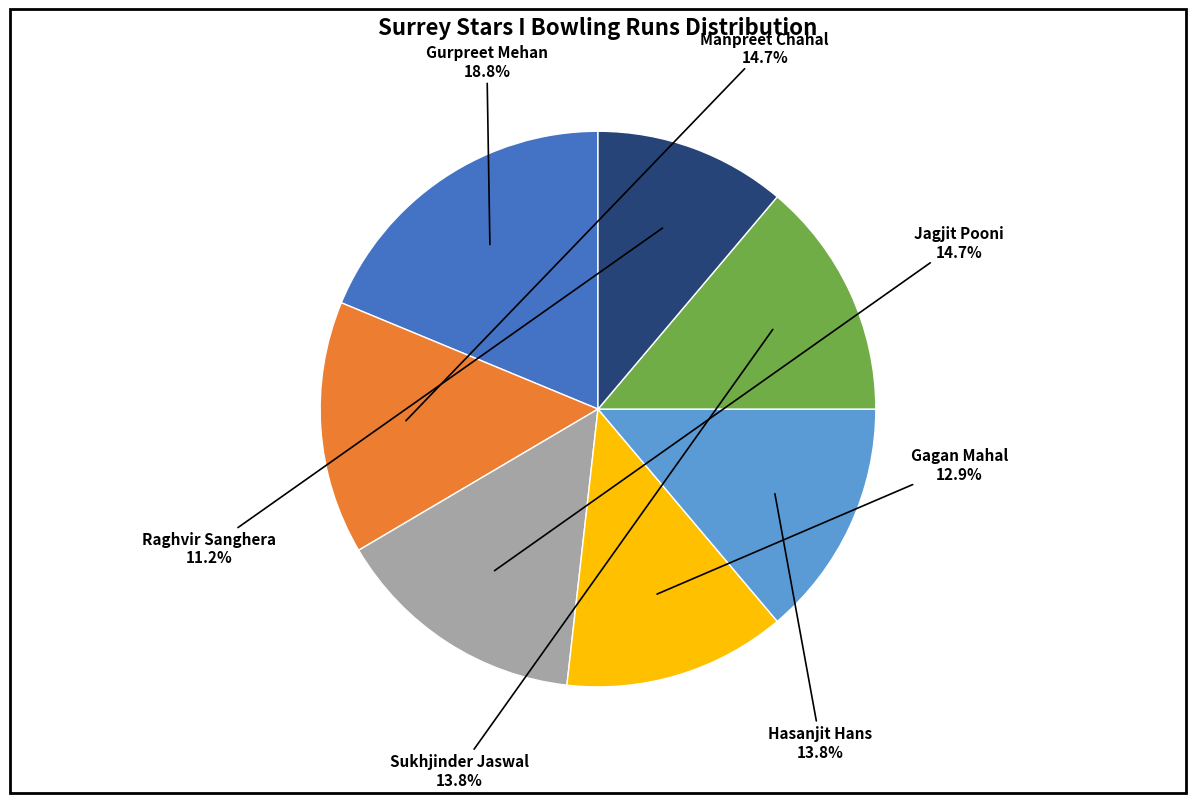

Approximately how many times larger is the value at Raghvir Sanghera compared to Hasanjit Hans?

0.8